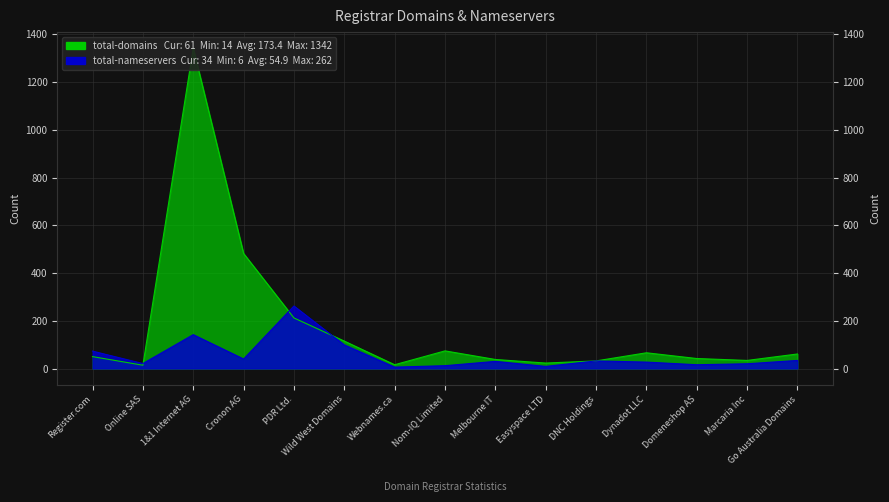

Rank the series by their average value, from lowest to highest.

total-nameservers, total-domains